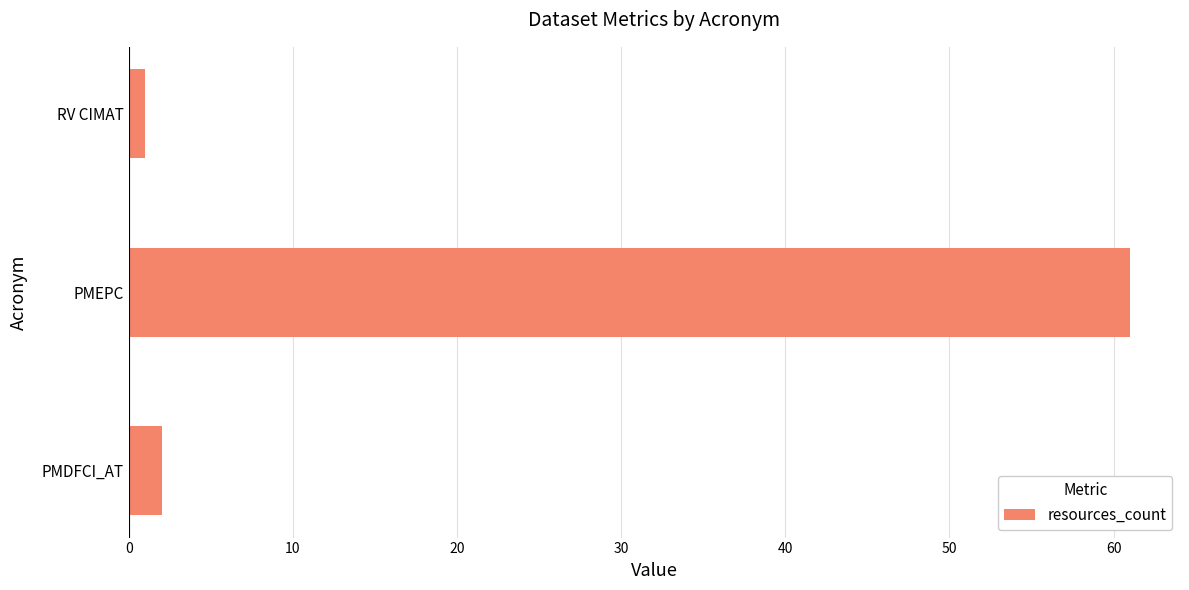

What is the difference between the maximum and minimum values?

60